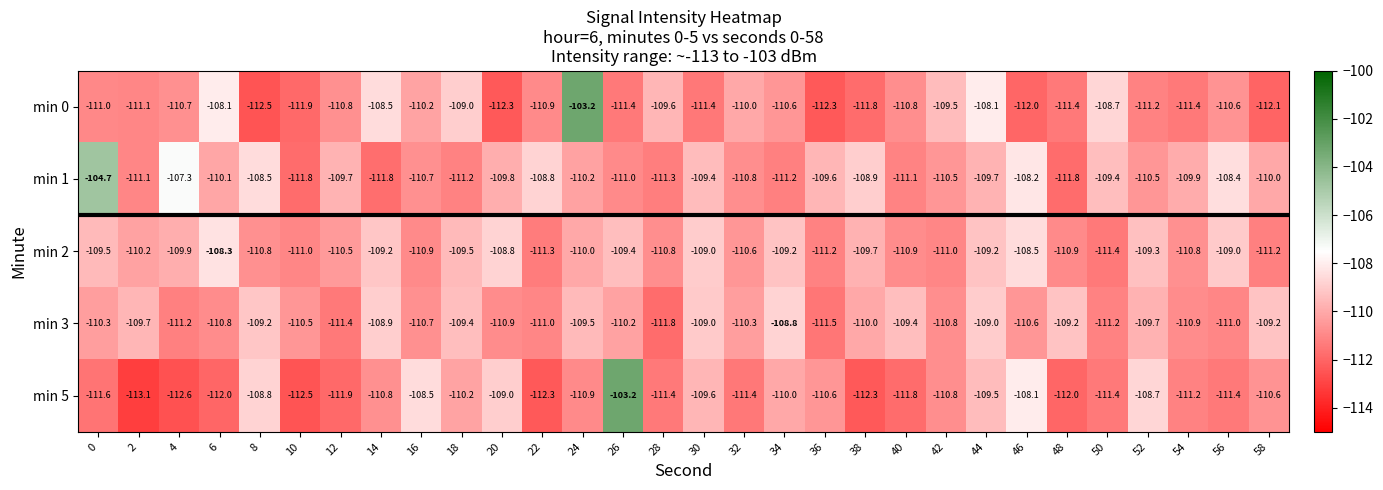

How many data points does each series have?

30